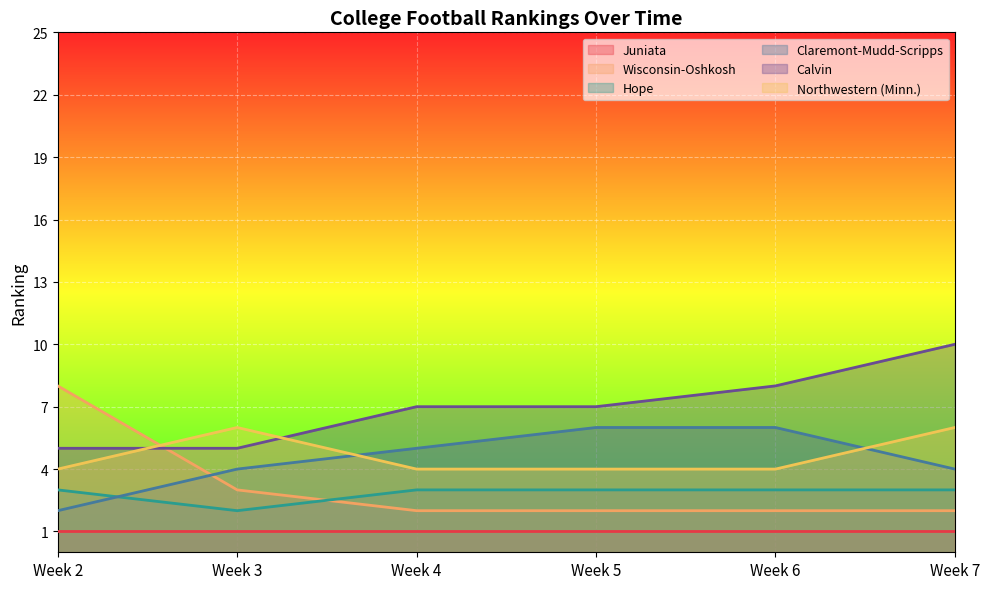

Which category has the highest value in the Northwestern (Minn.) series?

Week 3